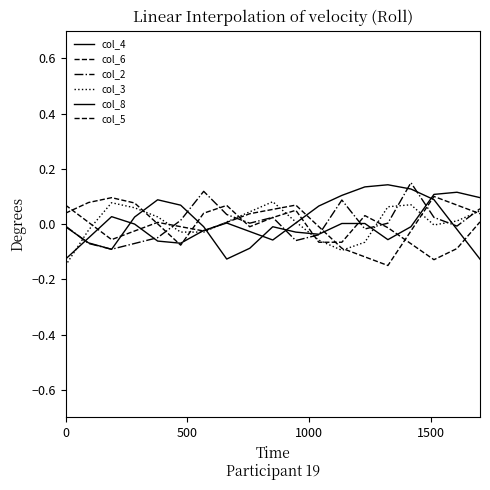

How many intersections are there between col_3 and col_4?

5